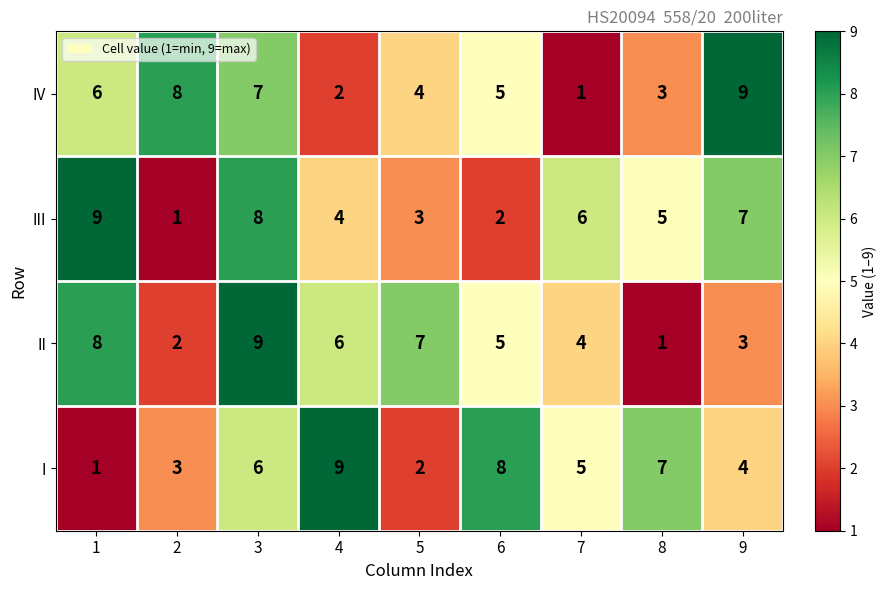

Read the II value at 1.

8